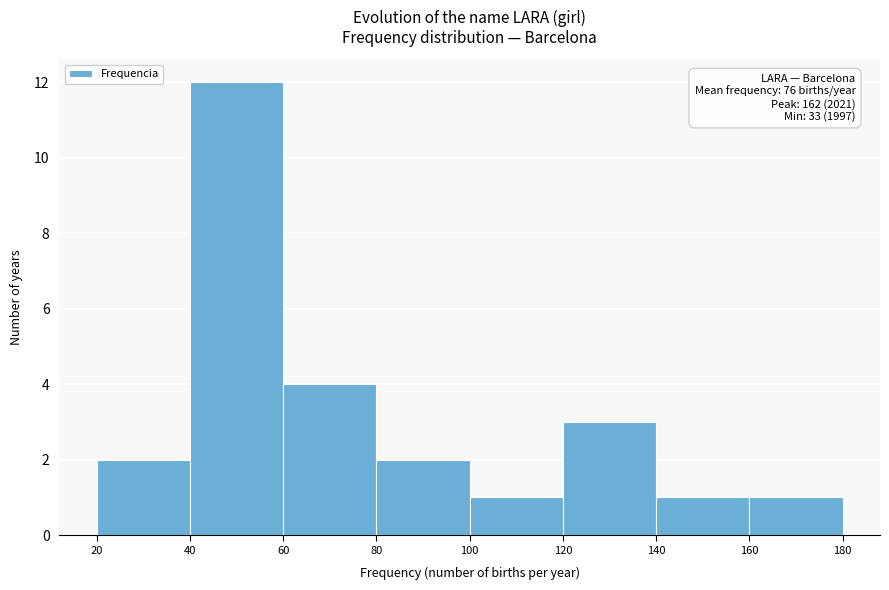

Which range on the x-axis has the tallest bar?

40 to 60